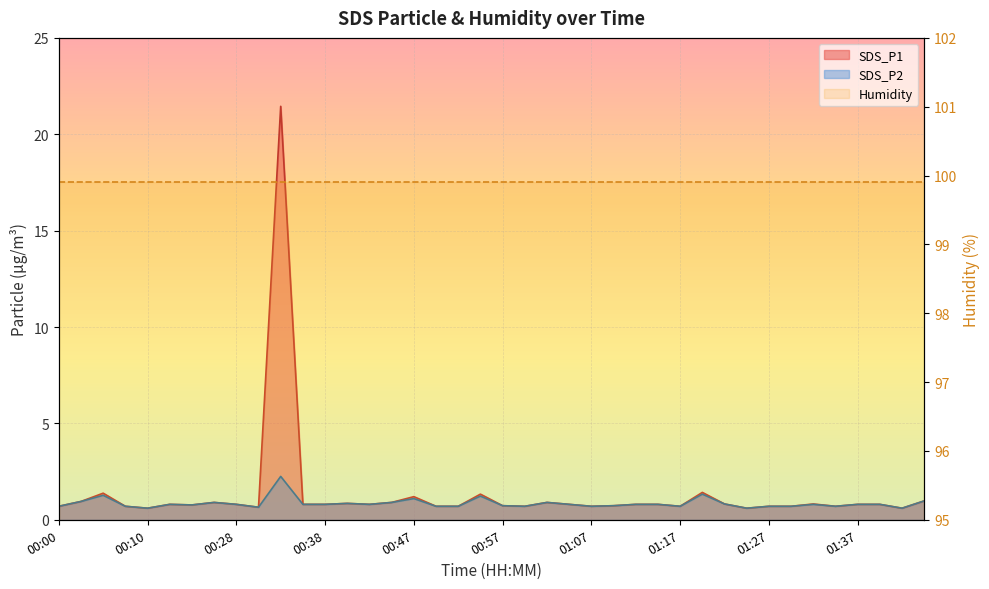

True or false: SDS_P1 and SDS_P2 intersect in this chart.

False